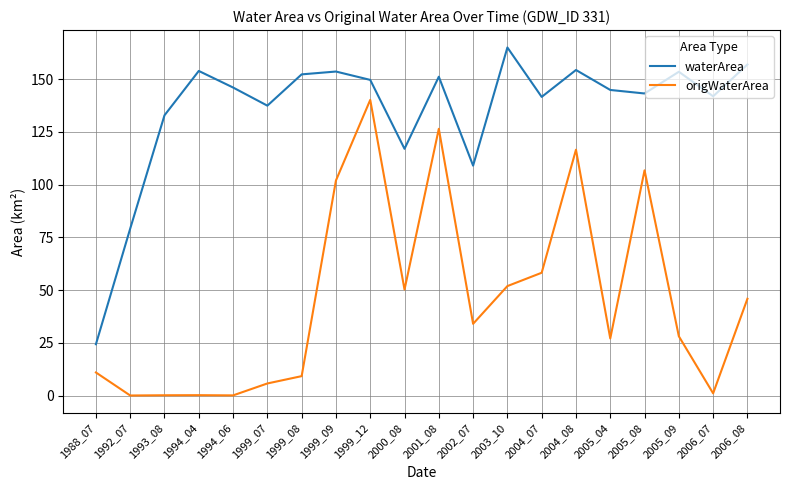

How many values in the origWaterArea series exceed 34?

10